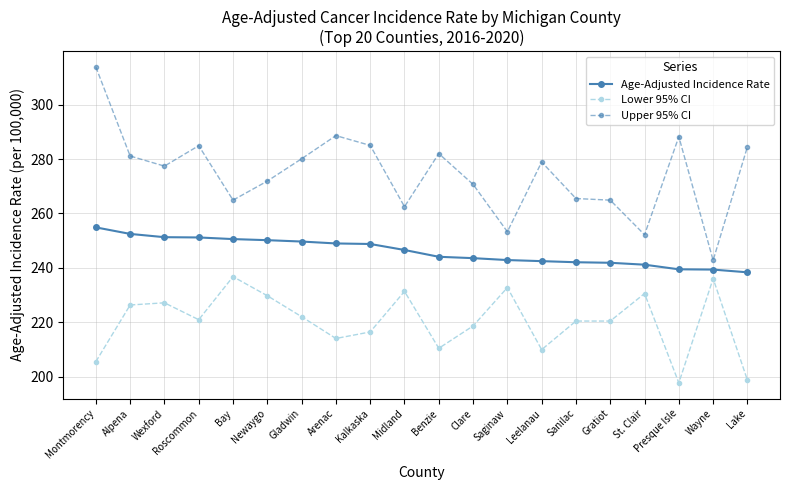

What position from the right is Kalkaska?

12